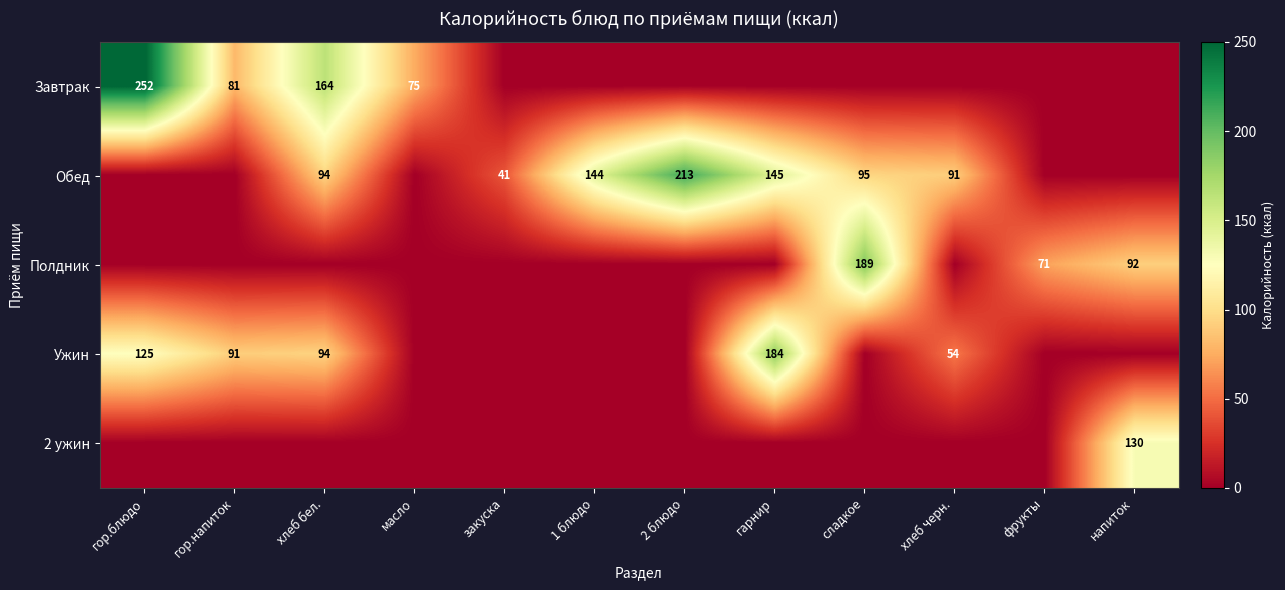

Is the value of Полдник at фрукты greater than the value of Обед at хлеб черн.?

No